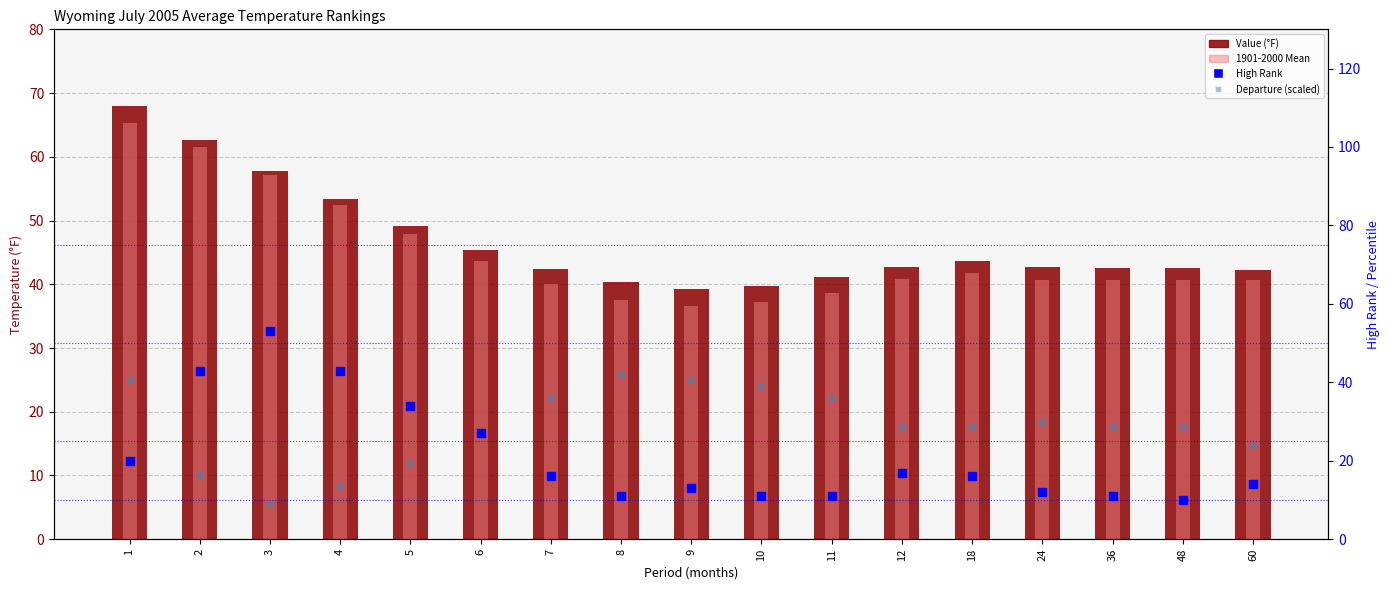

At how many categories does at least one series exceed 60?

2